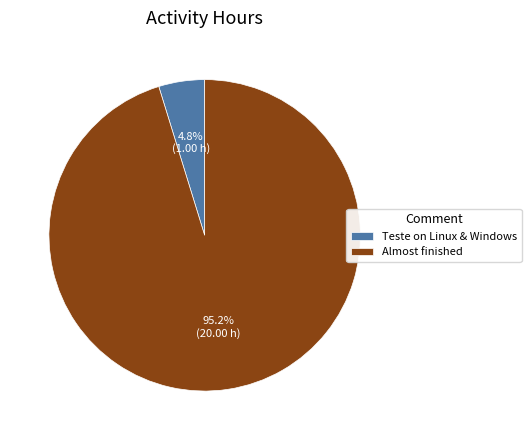

How many segments does this pie chart have?

2